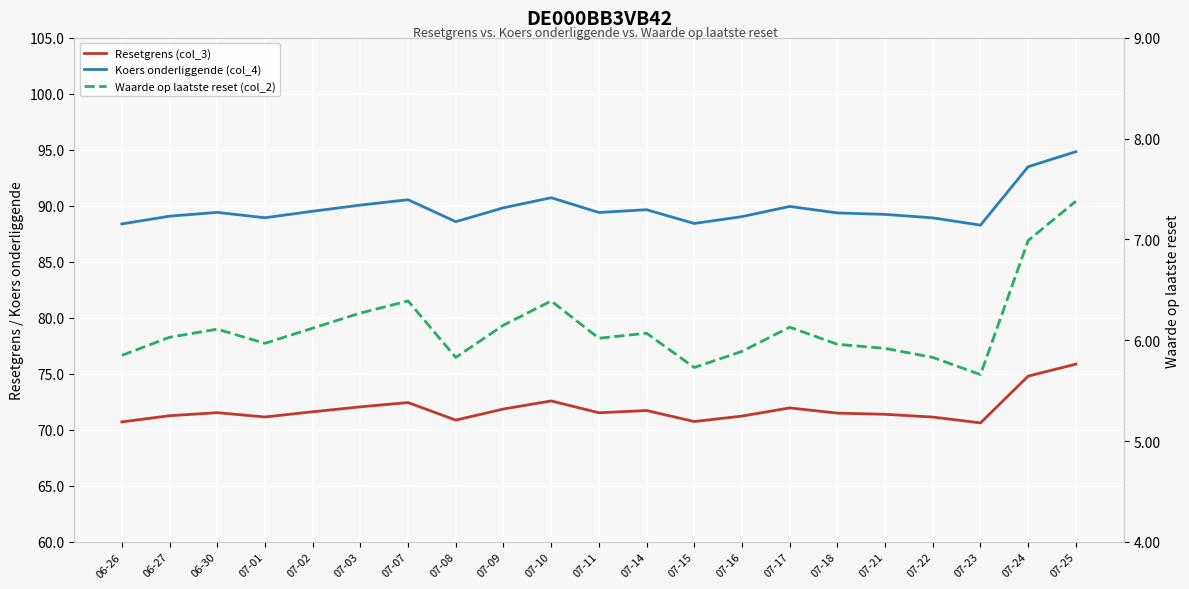

What is the total value across all series at 07-07?

169.4